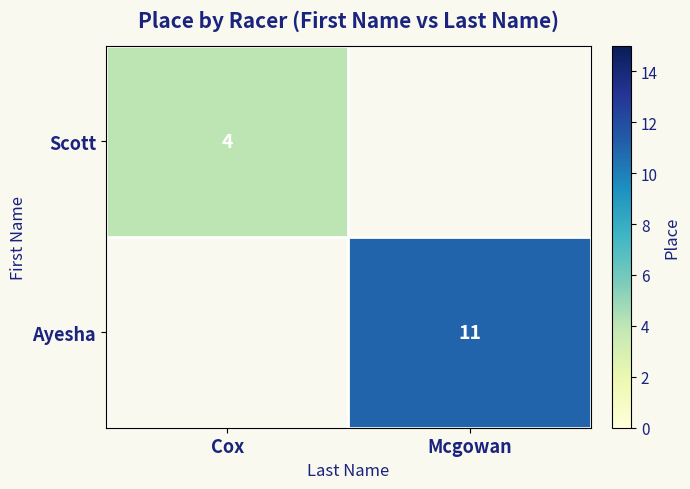

The value of Ayesha at Mcgowan is 20. True or false?

False